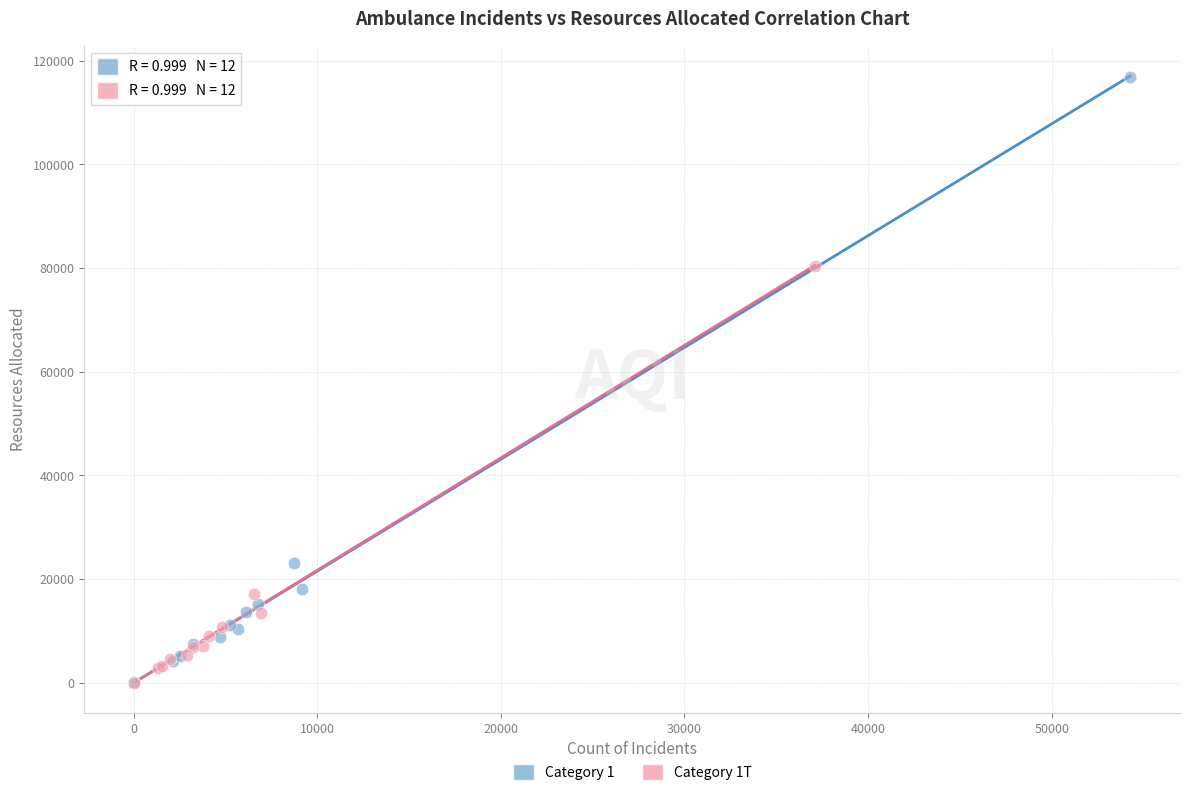

Which series has the largest Y range (max minus min)?

Category 1